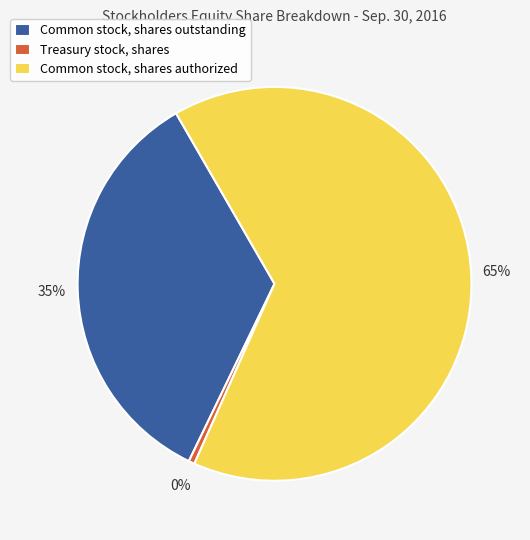

Does Common stock, shares authorized account for over 50% of the chart?

Yes